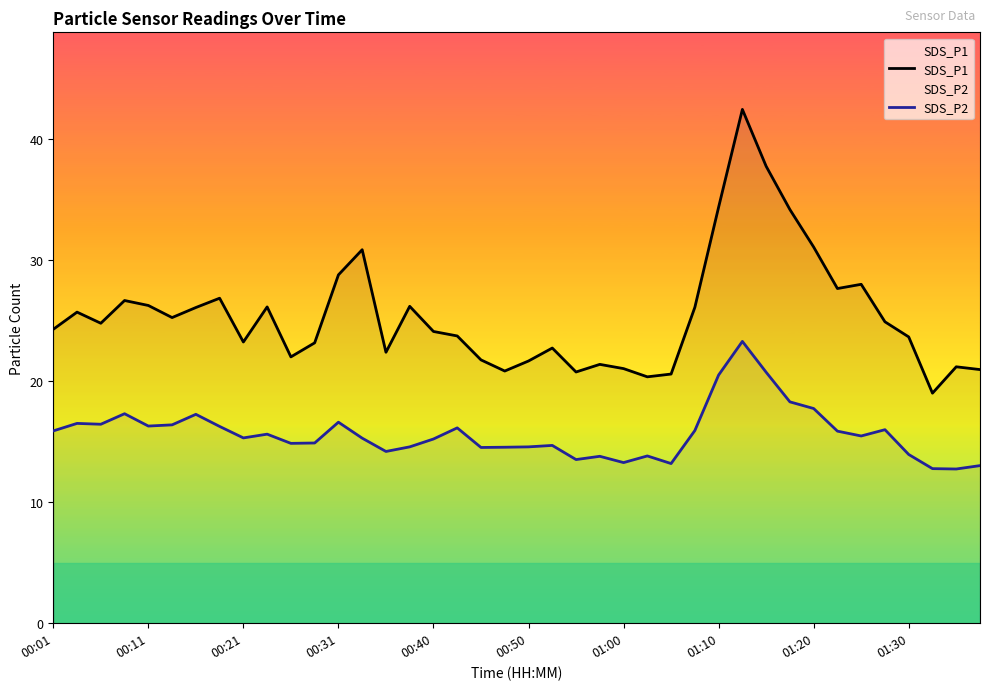

Rank the series by their maximum value, from lowest to highest.

SDS_P2, SDS_P1